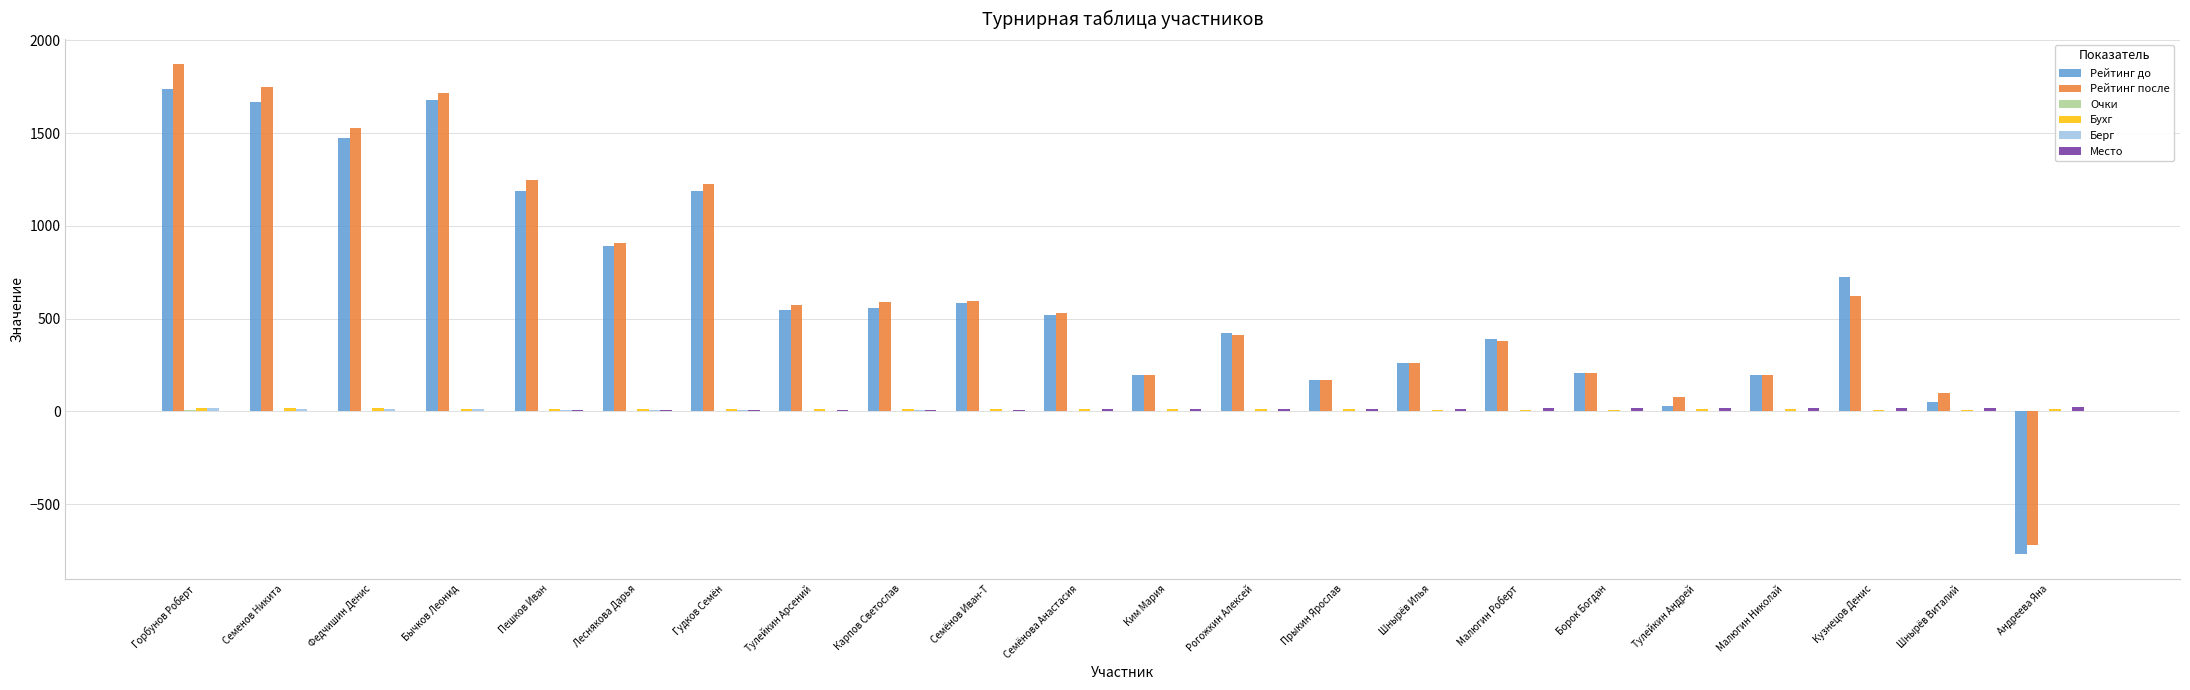

Which category has the highest value across all series?

Горбунов Роберт